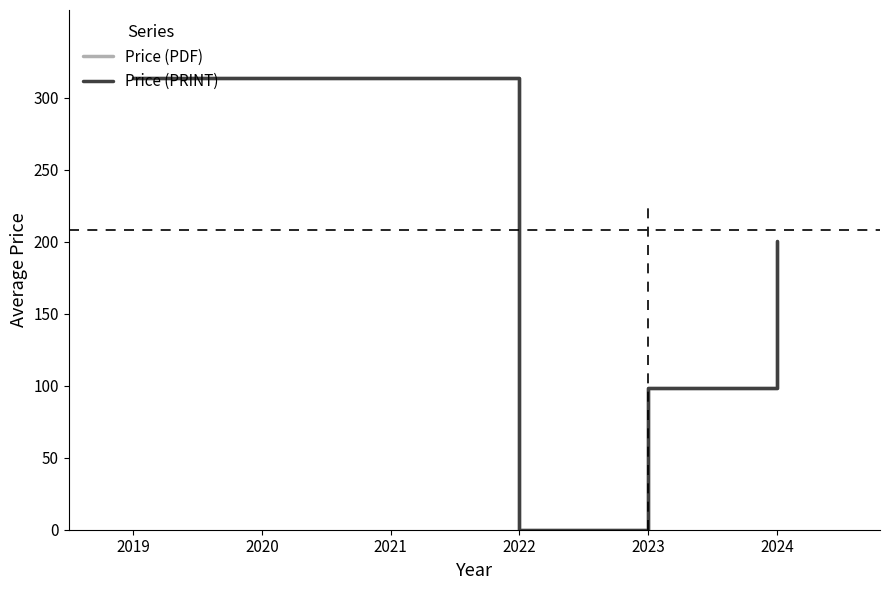

In Price (PRINT), how many points are lower than both neighbors (excluding endpoints)?

1